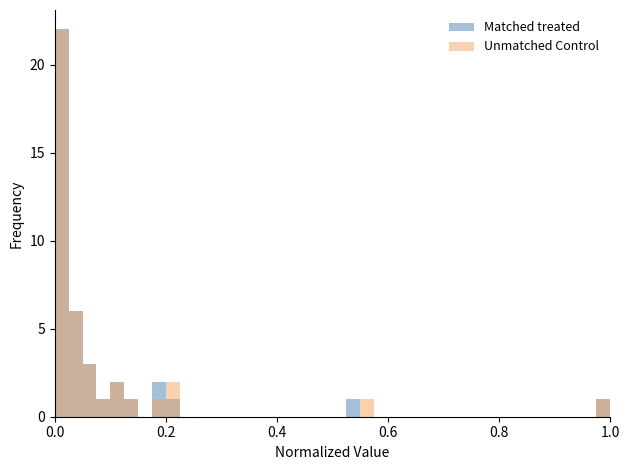

The Matched treated series shows 12 at 24. True or false?

False